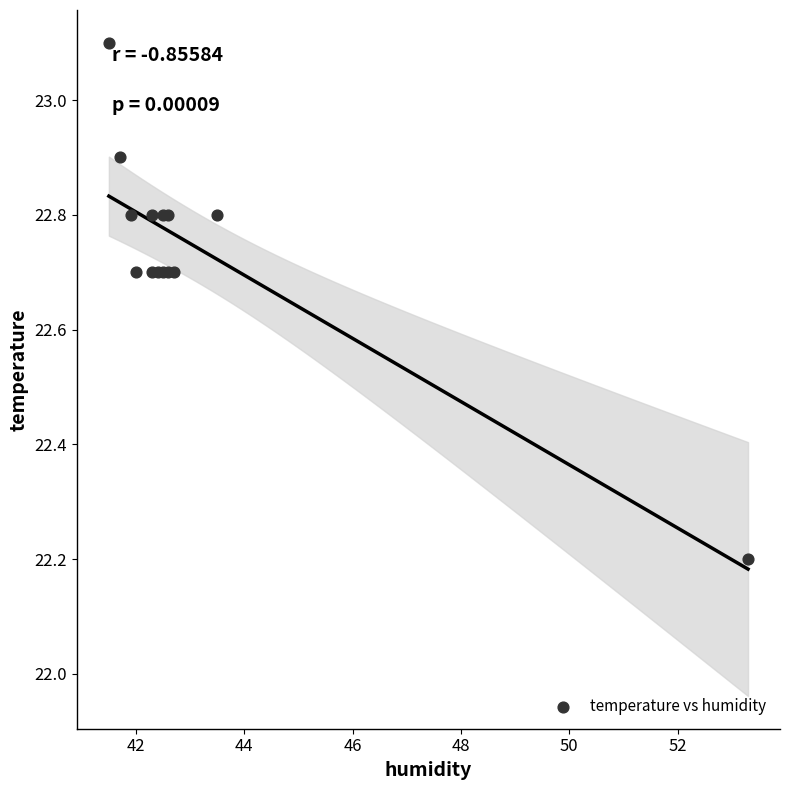

What Y value in the scatter plot is closest to 22?

22.2